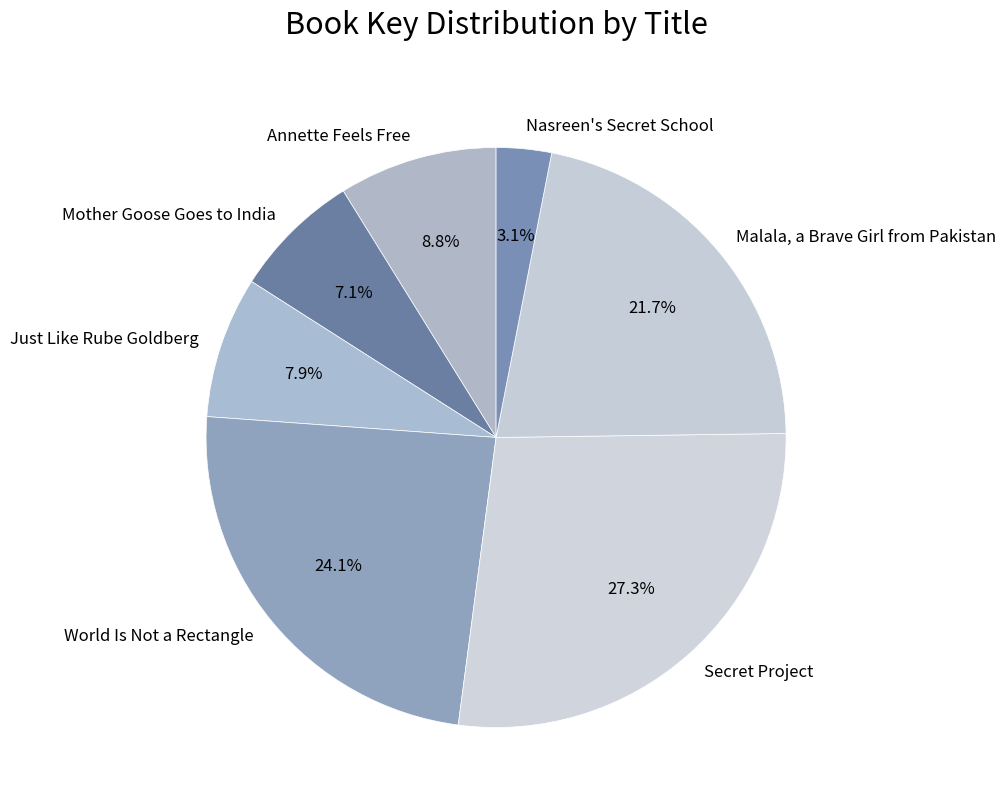

To the nearest percent, what is the difference between the largest and smallest slice percentages?

24%